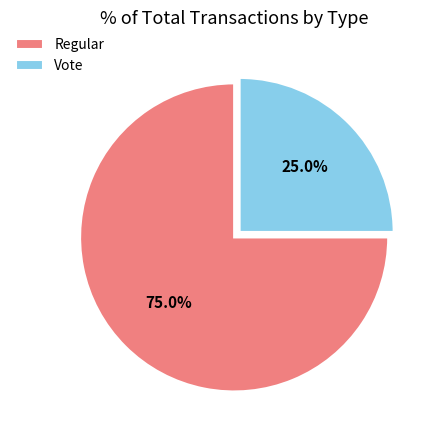

To the nearest percent, what is the difference between the largest and smallest slice percentages?

50%